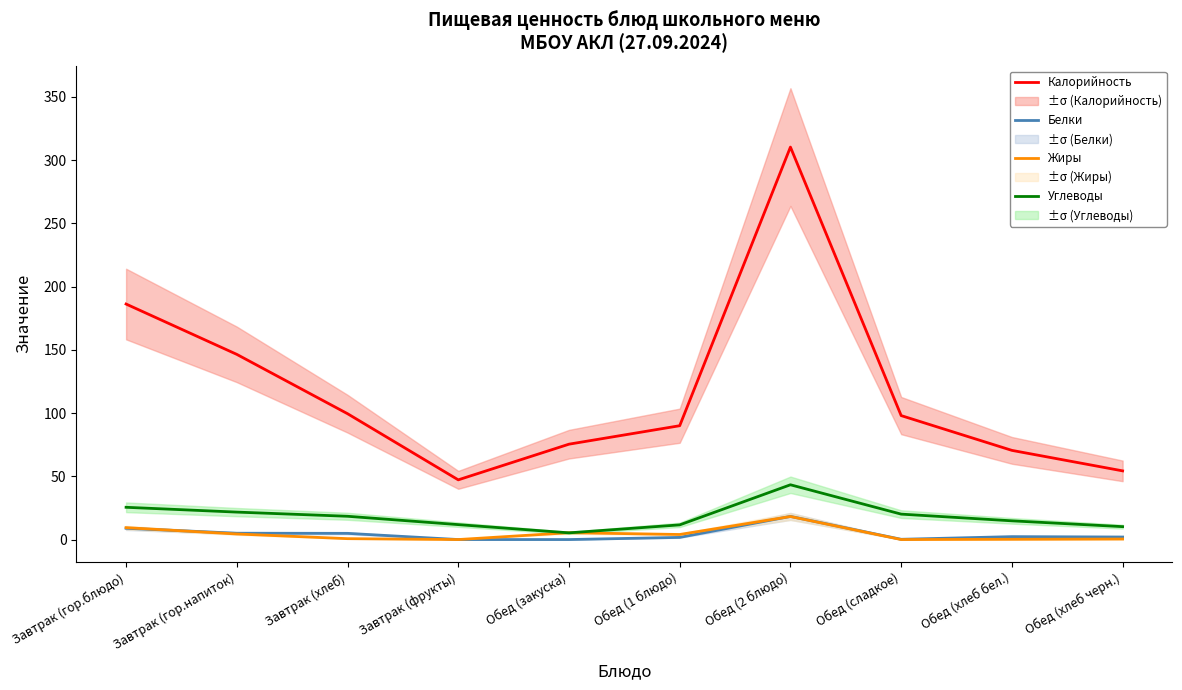

What position from the right is Обед (сладкое)?

3